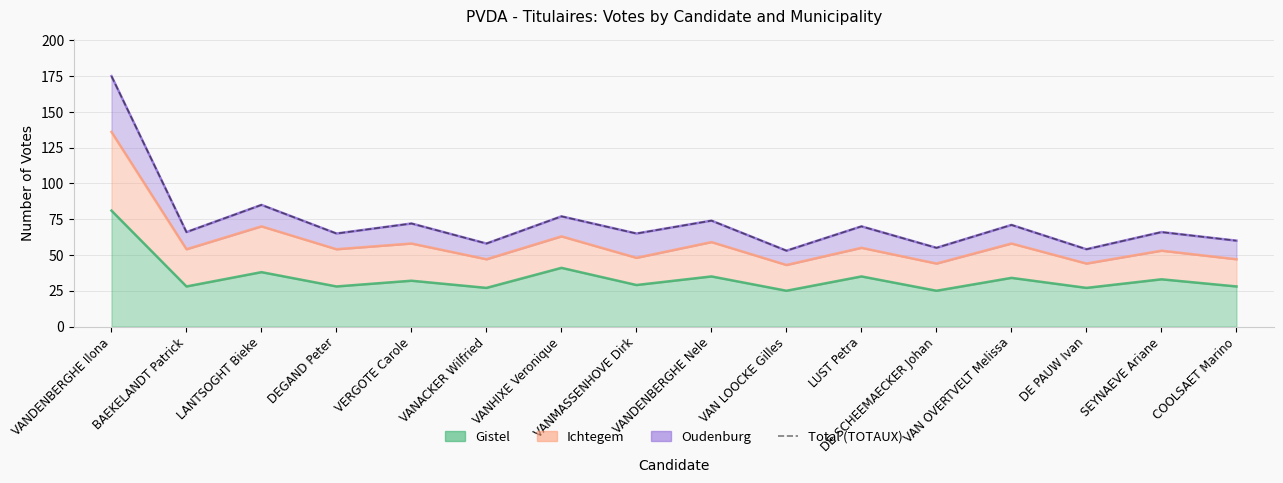

Reading right to left, extract all data points from this chart.

60	66	54	71	55	70	53	74	65	77	58	72	65	85	66	175